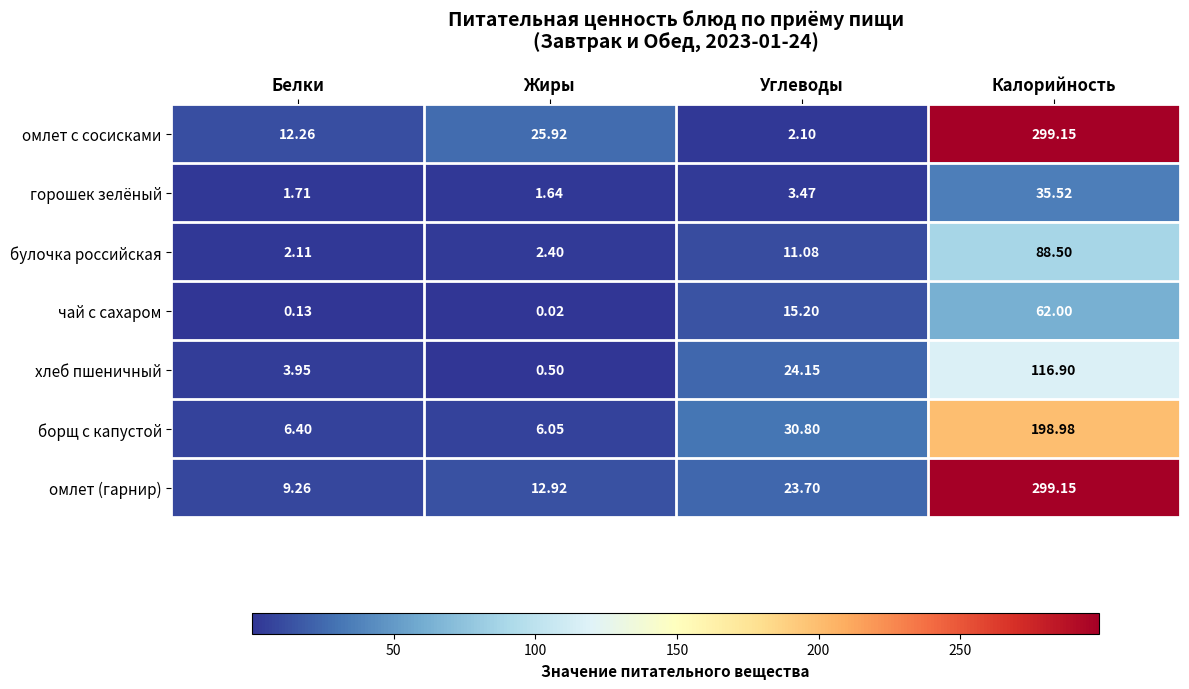

Which series has the largest range (max minus min)?

омлет с сосисками